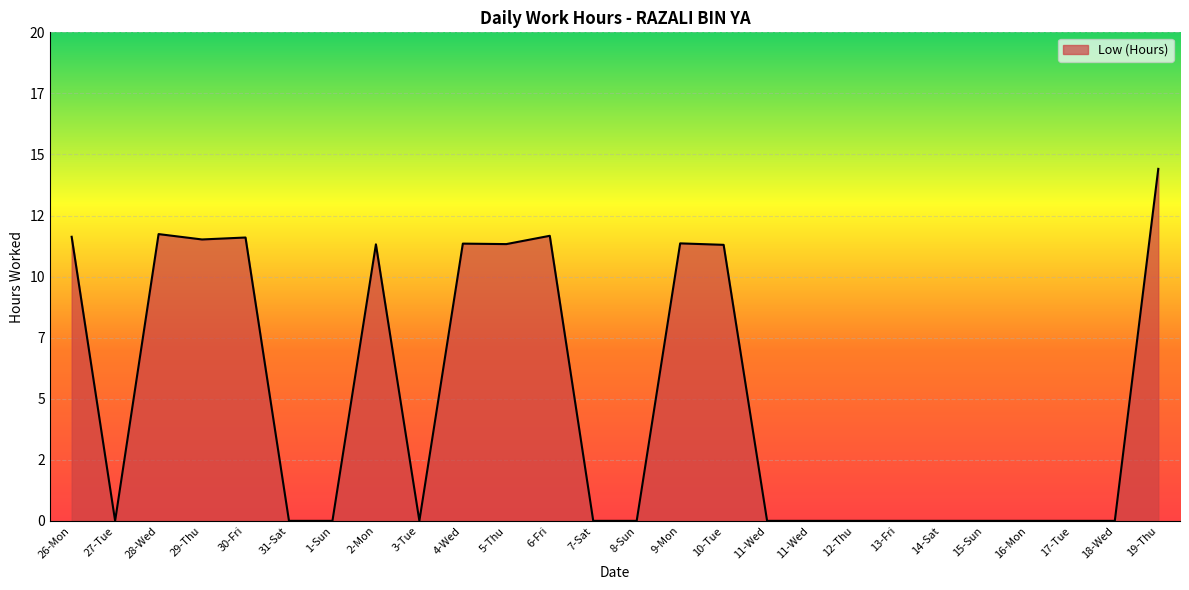

List the labels in order of value, smallest first.

27-Tue, 31-Sat, 1-Sun, 3-Tue, 7-Sat, 8-Sun, 11-Wed, 11-Wed, 12-Thu, 13-Fri, 14-Sat, 15-Sun, 16-Mon, 17-Tue, 18-Wed, 10-Tue, 2-Mon, 5-Thu, 4-Wed, 9-Mon, 29-Thu, 30-Fri, 26-Mon, 6-Fri, 28-Wed, 19-Thu